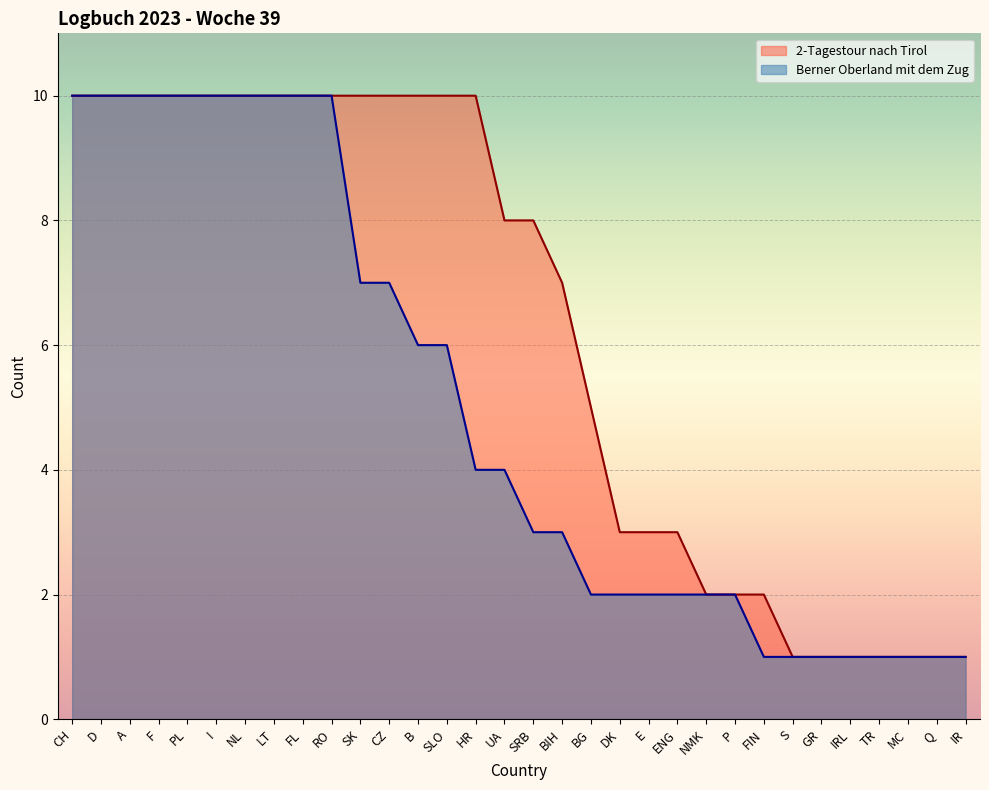

The Berner Oberland mit dem Zug series shows 4 at SK. True or false?

False